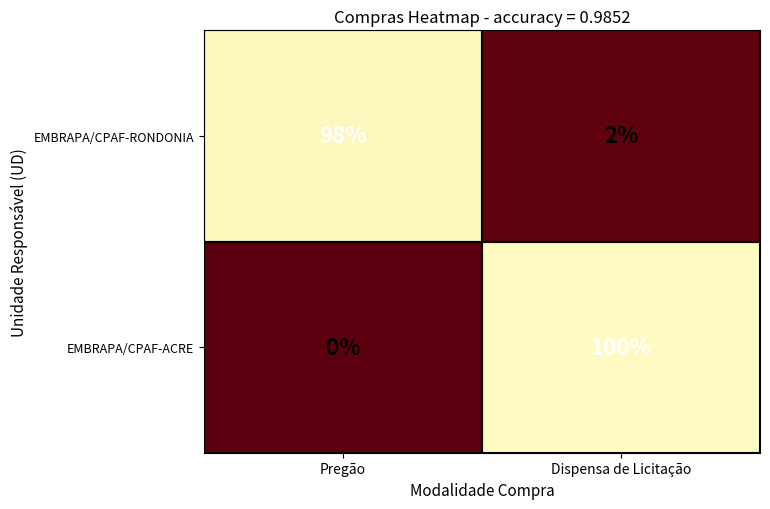

What is the sum of all EMBRAPA/CPAF-ACRE values?

100